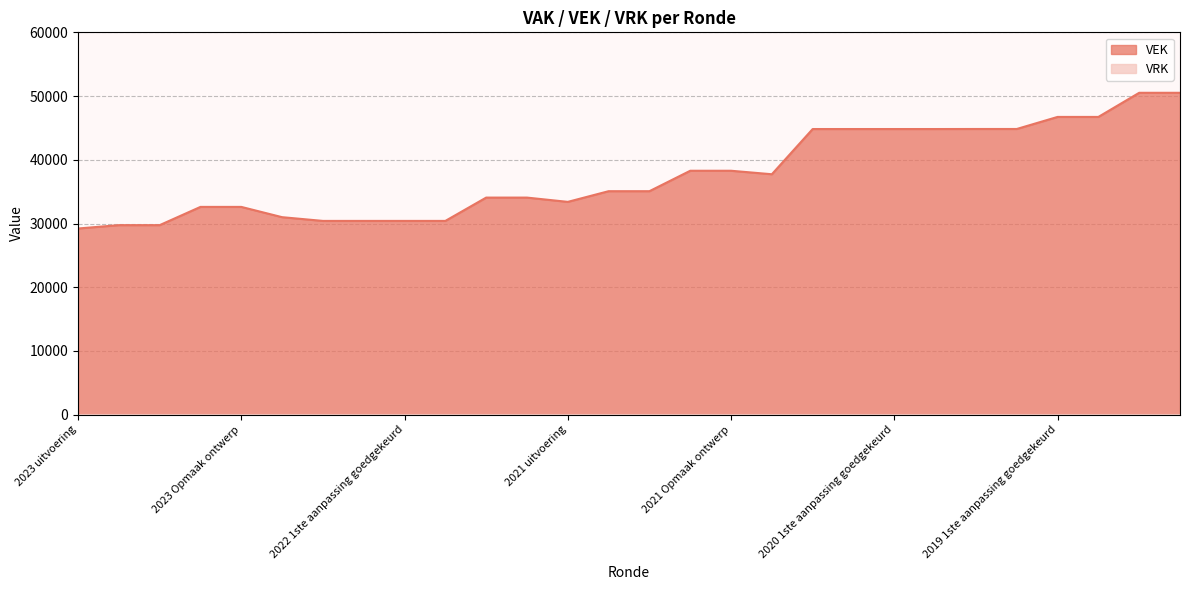

Reading left to right, transcribe all the data shown in this chart.

2023 uitvoering=29216	2023 1ste aanpassing goedgekeurd=29744	2023 1ste aanpassing ontwerp=29744	2023 Opmaak goedgekeurd=32607	2023 Opmaak ontwerp=32607	2022 uitvoering=30994	2022 2de aanpassing goedgekeurd=30408	2022 2de aanpassing ontwerp=30408	2022 1ste aanpassing goedgekeurd=30408	2022 1ste aanpassing ontwerp=30408	2022 Opmaak goedgekeurd=34068	2022 Opmaak ontwerp=34068	2021 uitvoering=33396	2021 1ste aanpassing goedgekeurd=35072	2021 1ste aanpassing ontwerp=35072	2021 Opmaak goedgekeurd=38279	2021 Opmaak ontwerp=38279	2020 uitvoering=37731	2020 2de aanpassing goedgekeurd=44826	2020 2de aanpassing ontwerp=44826	2020 1ste aanpassing goedgekeurd=44826	2020 1ste aanpassing ontwerp=44826	2020 Opmaak goedgekeurd=44833	2020 Opmaak ontwerp=44833	2019 1ste aanpassing goedgekeurd=46725	2019 1ste aanpassing ontwerp=46725	2019 opmaak goedgekeurd=50513	2019 opmaak ontwerp=50513